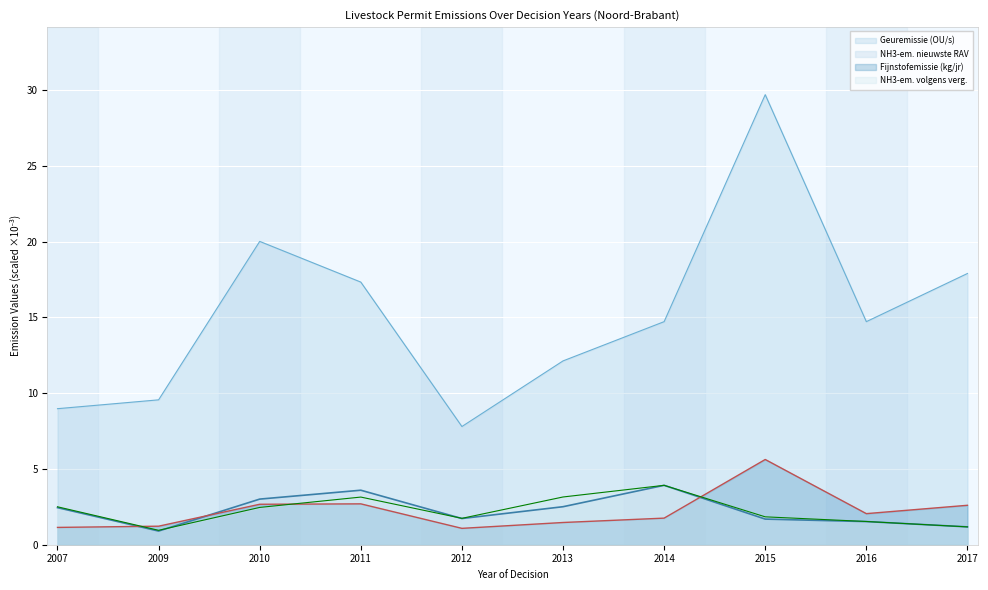

At which category is the sum across all series the highest?

2015